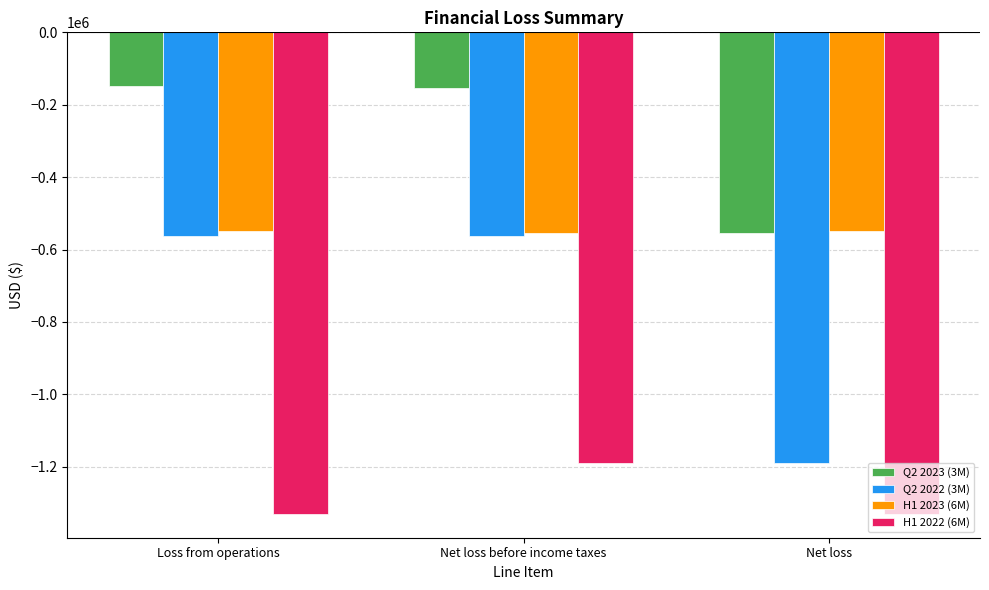

Between Loss from operations and Net loss before income taxes, which series saw the biggest shift?

H1 2022 (6M)